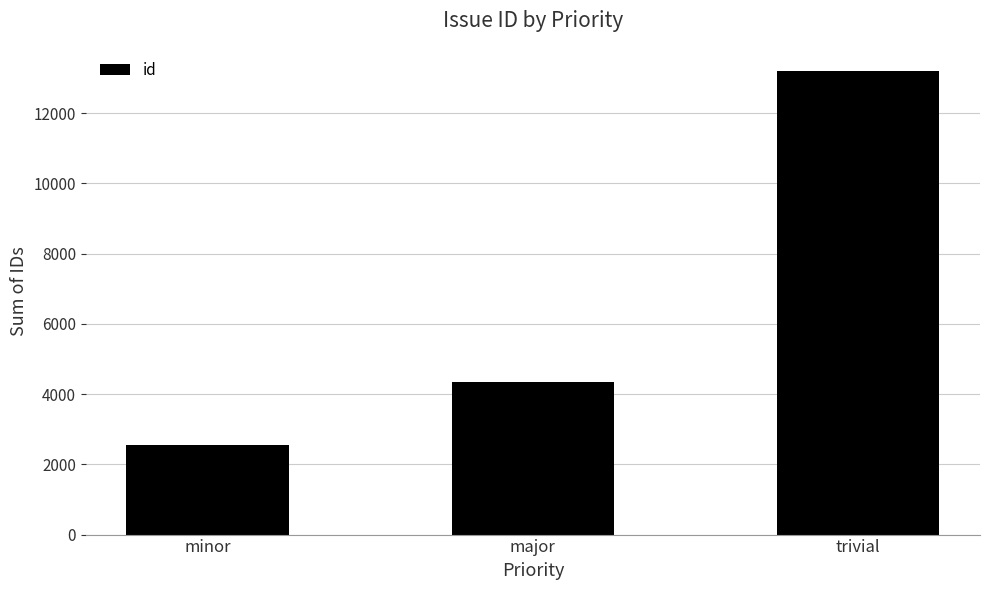

What is the change in value from minor to major?

+1813